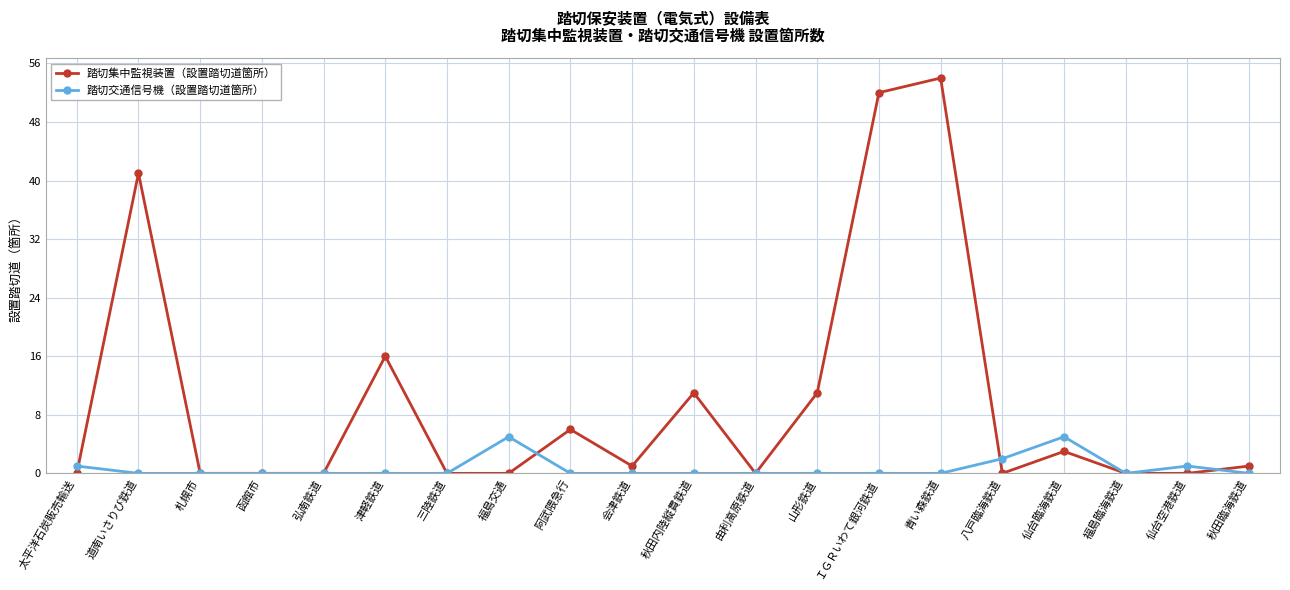

What is the difference between the maximum and second lowest values in the 踏切交通信号機（設置踏切道箇所） series?

5